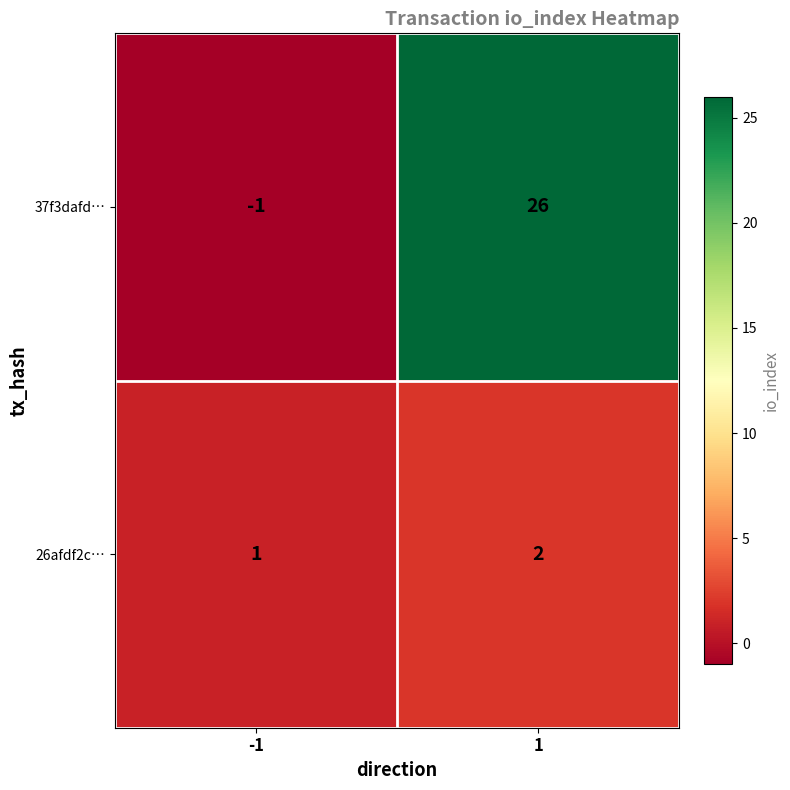

List the series in order of their overall mean, lowest first.

26afdf2c…, 37f3dafd…